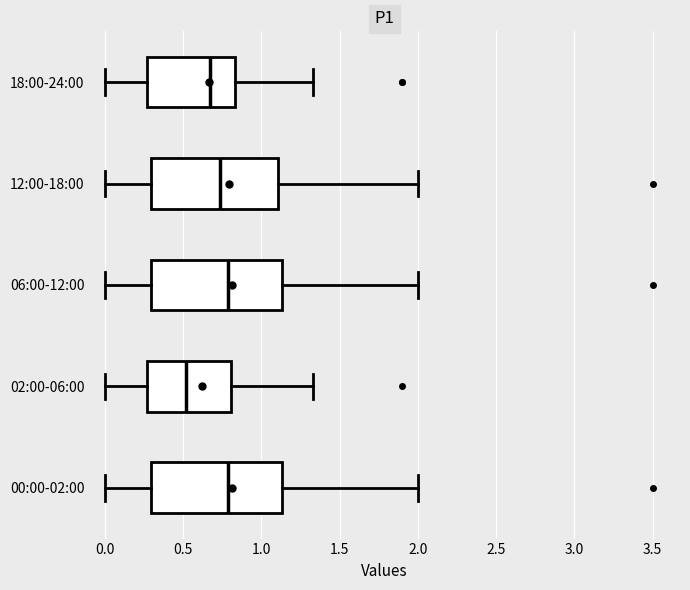

Reading bottom to top, read every box against the x-axis: the position of its median line, the range the box covers, and the ends of its whiskers. The values are not printed on the chart, so give them approximately, as read against the axis.

00:00-02:00: median 0.80, box 0.30 to 1.15, whiskers 0.00 to 2.00
02:00-06:00: median 0.50, box 0.25 to 0.80, whiskers 0.00 to 1.35
06:00-12:00: median 0.80, box 0.30 to 1.15, whiskers 0.00 to 2.00
12:00-18:00: median 0.75, box 0.30 to 1.10, whiskers 0.00 to 2.00
18:00-24:00: median 0.65, box 0.25 to 0.85, whiskers 0.00 to 1.35